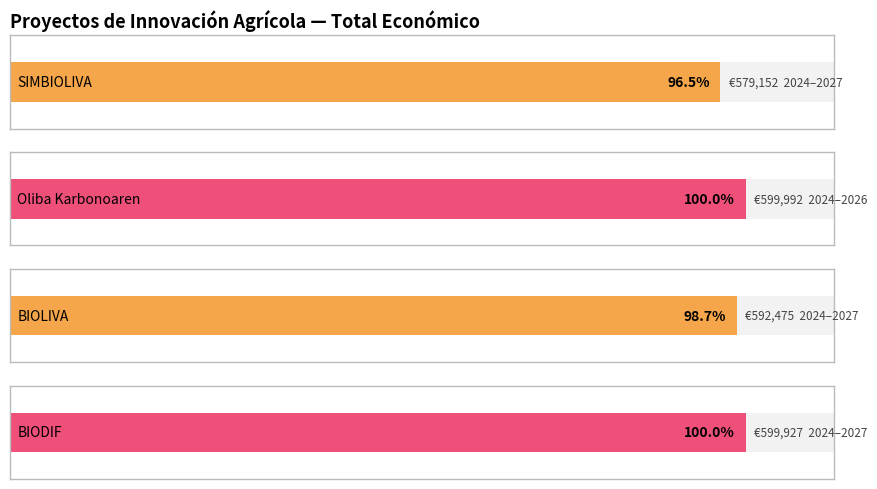

What value does the data have at BIODIF, to the nearest 50?

599950